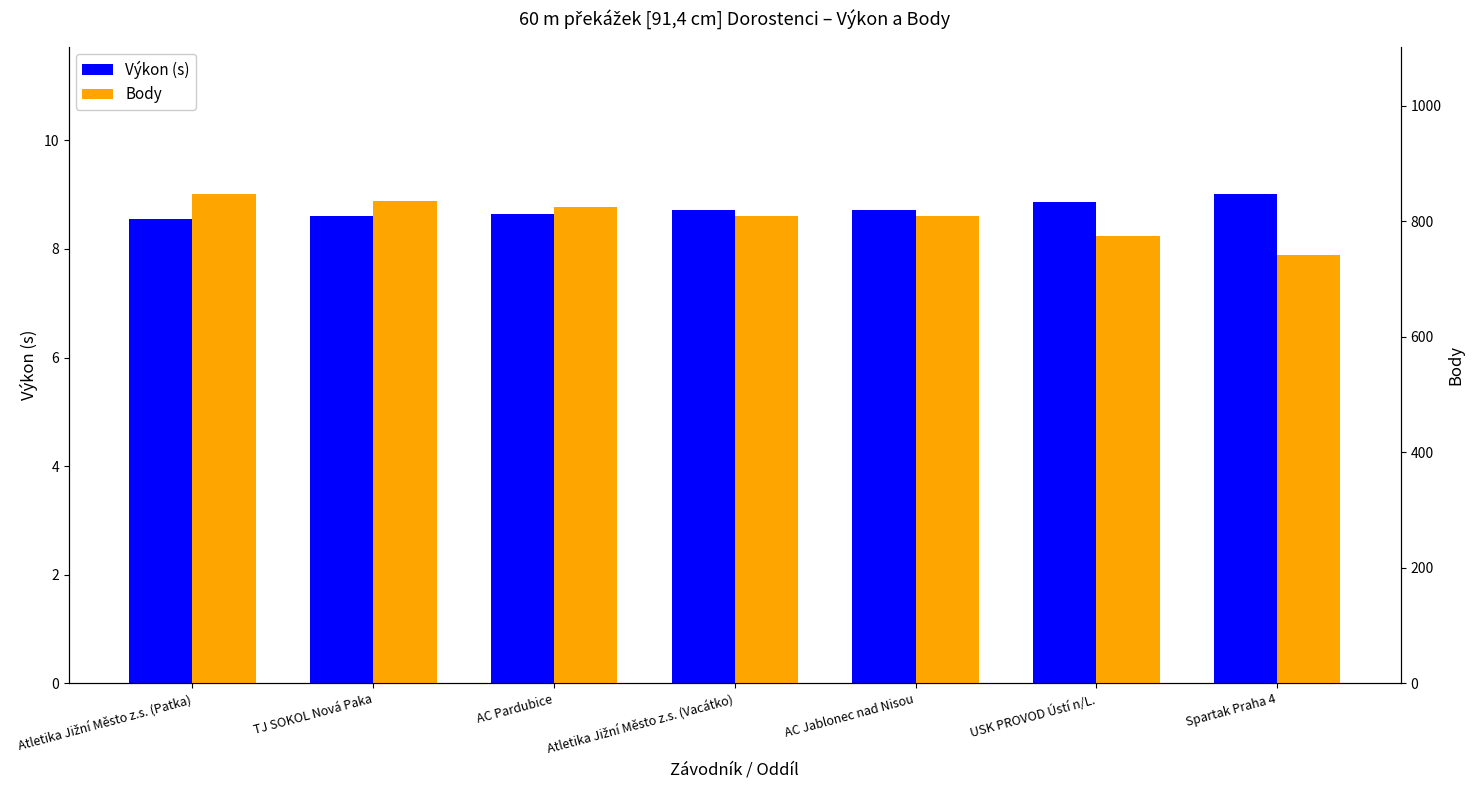

Read the Body value at AC Pardubice.

825.0